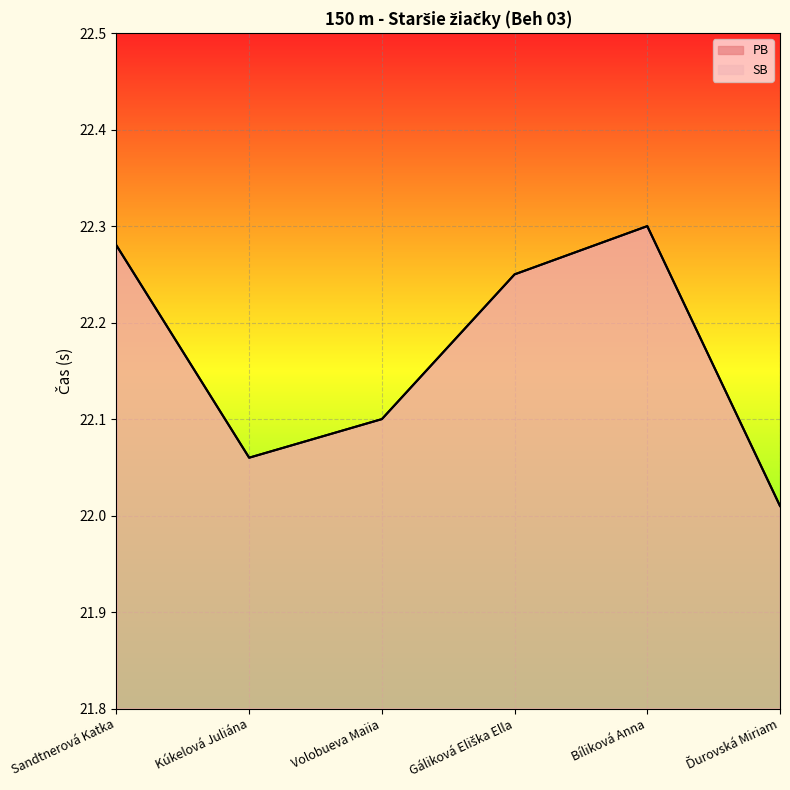

What value does the SB series have at Sandtnerová Katka?

22.3